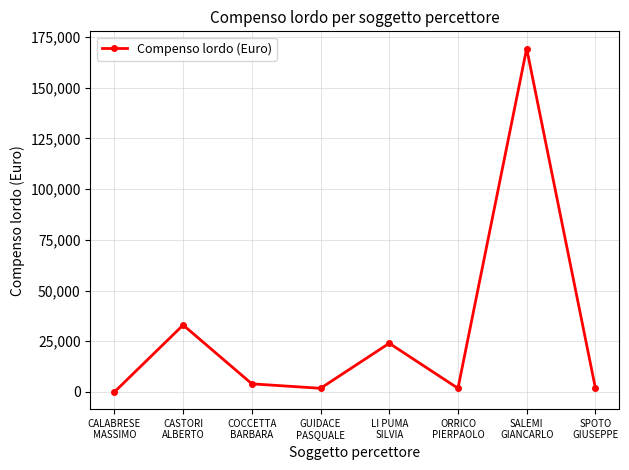

Approximately how many times larger is the value at COCCETTA
BARBARA compared to ORRICO
PIERPAOLO?

2.2